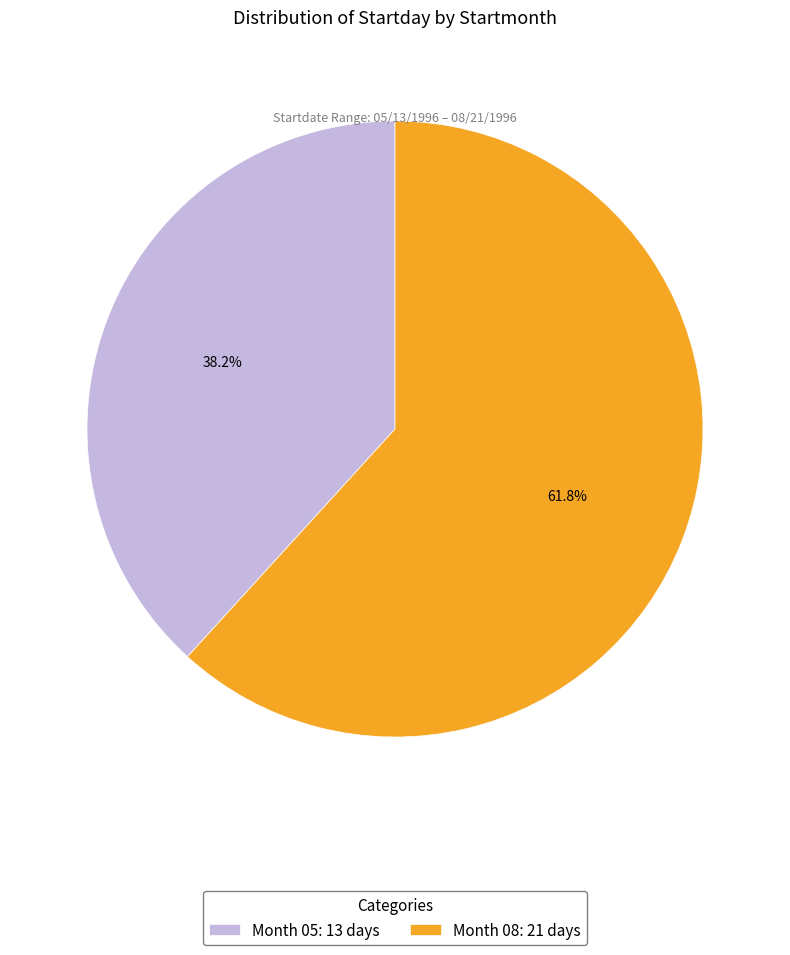

Which category accounts for the majority?

Month 08: 21 days